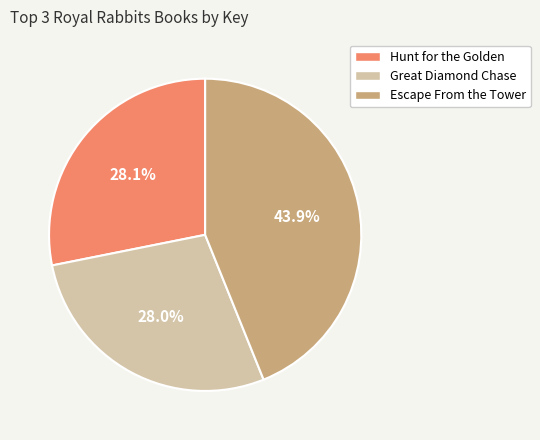

What is the ratio of the value at Hunt for the Golden to the value at Great Diamond Chase?

1.0